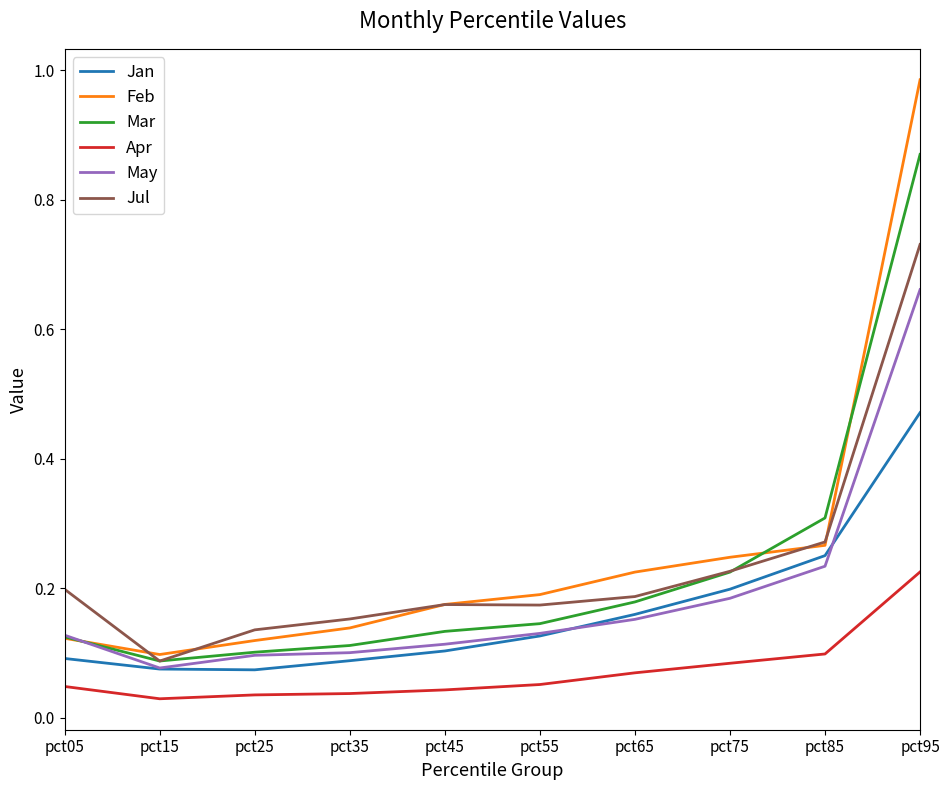

Which category has the lowest value in the Feb series?

pct15